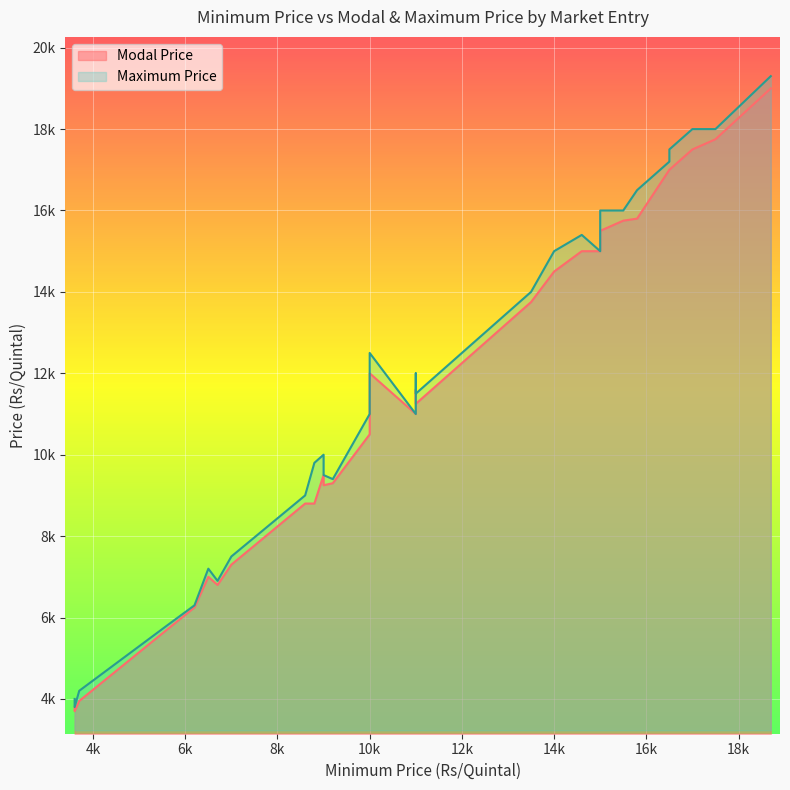

Which series has the largest total across all categories?

Maximum Price